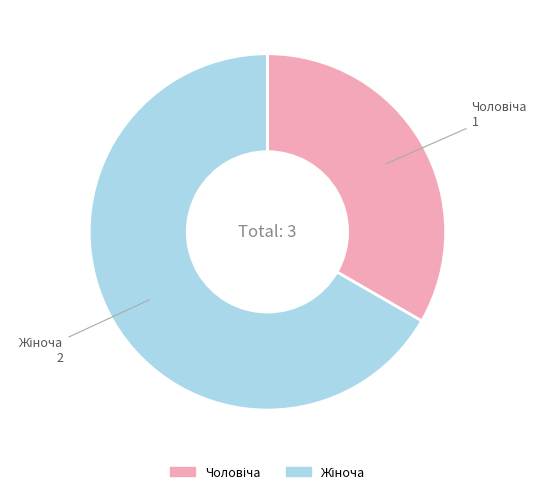

Is there a majority slice in this chart?

Yes